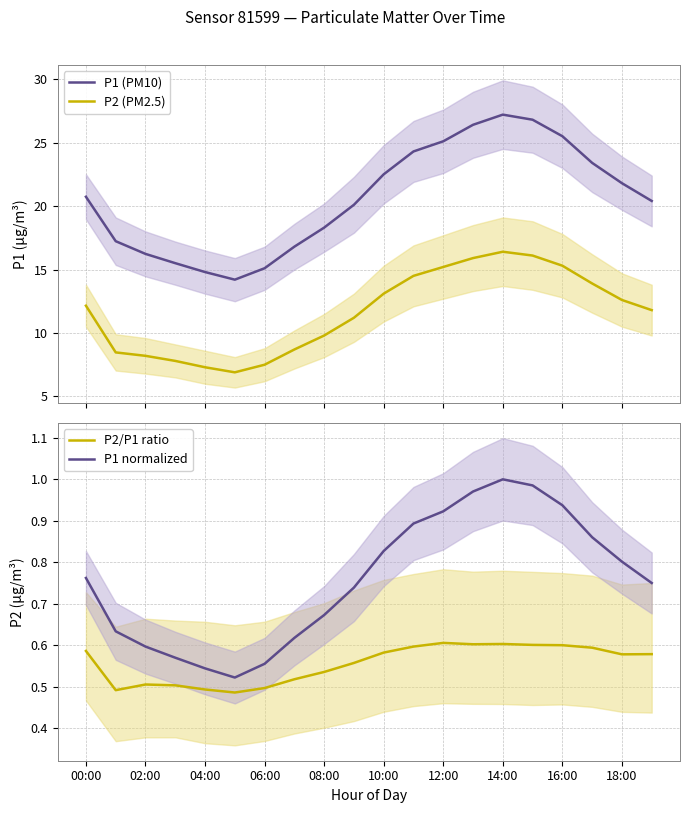

Reading left to right, list all the values displayed in this chart.

P1 (PM10): 20.7	17.2	16.2	15.5	14.8	14.2	15.1	16.8	18.3	20.1	22.5	24.3	25.1	26.4	27.2	26.8	25.5	23.4	21.8	20.4
P2 (PM2.5): 12.2	8.5	8.2	7.8	7.3	6.9	7.5	8.7	9.8	11.2	13.1	14.5	15.2	15.9	16.4	16.1	15.3	13.9	12.6	11.8
P2/P1 ratio: 0.6	0.5	0.5	0.5	0.5	0.5	0.5	0.5	0.5	0.6	0.6	0.6	0.6	0.6	0.6	0.6	0.6	0.6	0.6	0.6
P1 normalized: 0.8	0.6	0.6	0.6	0.5	0.5	0.6	0.6	0.7	0.7	0.8	0.9	0.9	1.0	1.0	1.0	0.9	0.9	0.8	0.8